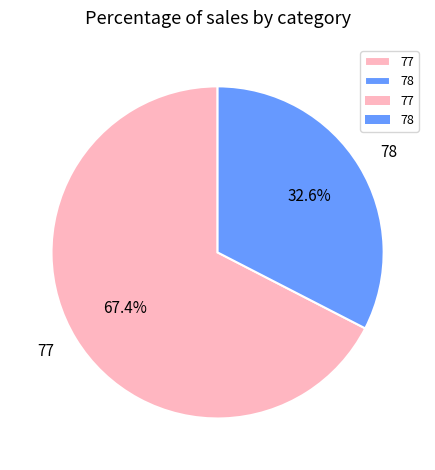

Which category has the biggest portion of the pie?

77